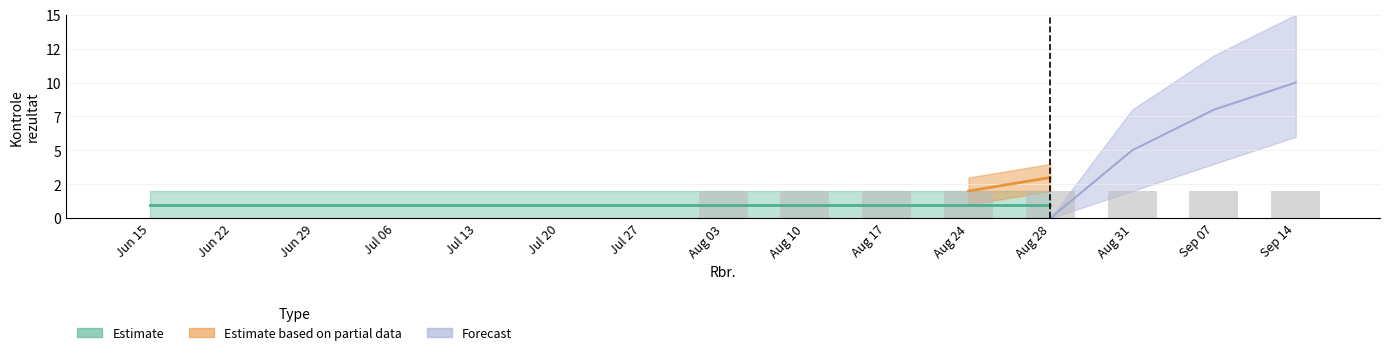

What is the value of the 13th bar from the left?

2